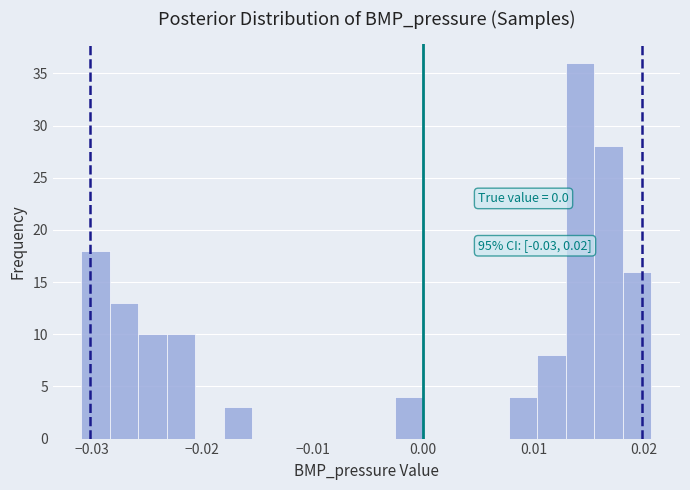

Around what value on the x-axis is the tallest bar? Give the approximate position of its centre, as read against the axis.

0.014